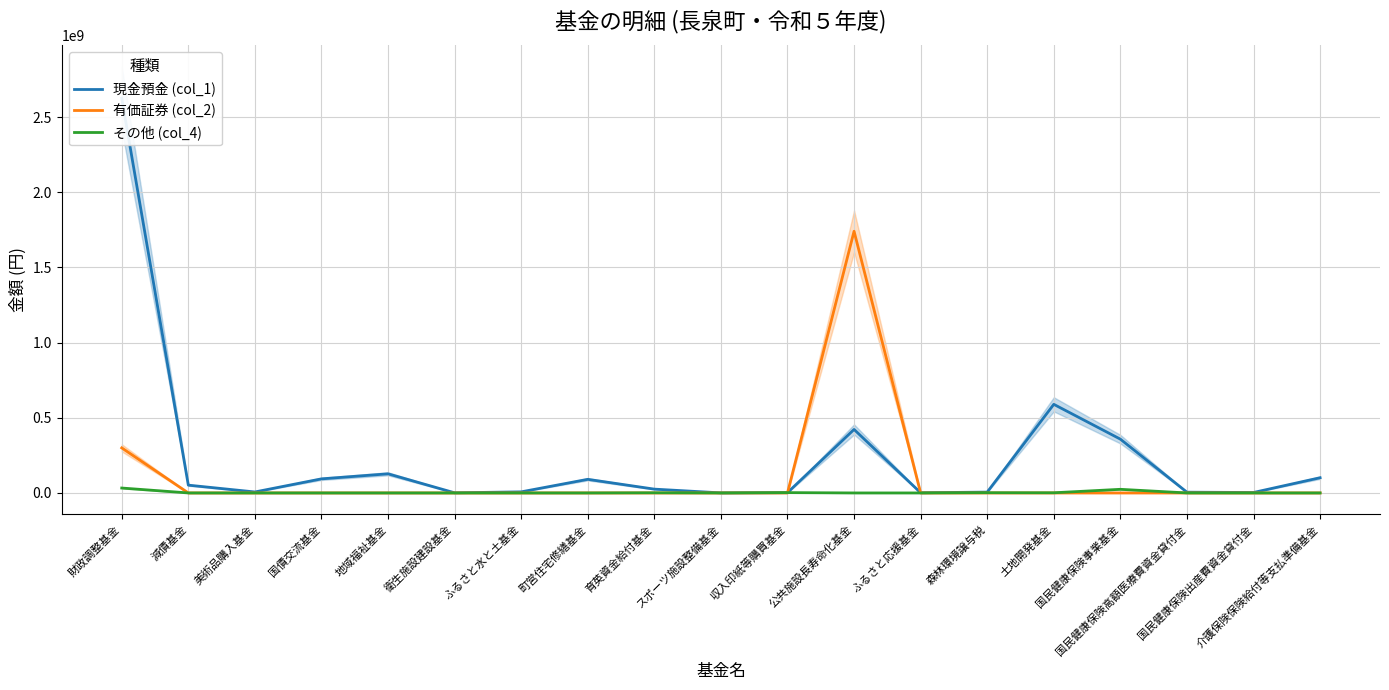

What are all the series names shown in the legend?

現金預金 (col_1), 有価証券 (col_2), その他 (col_4)